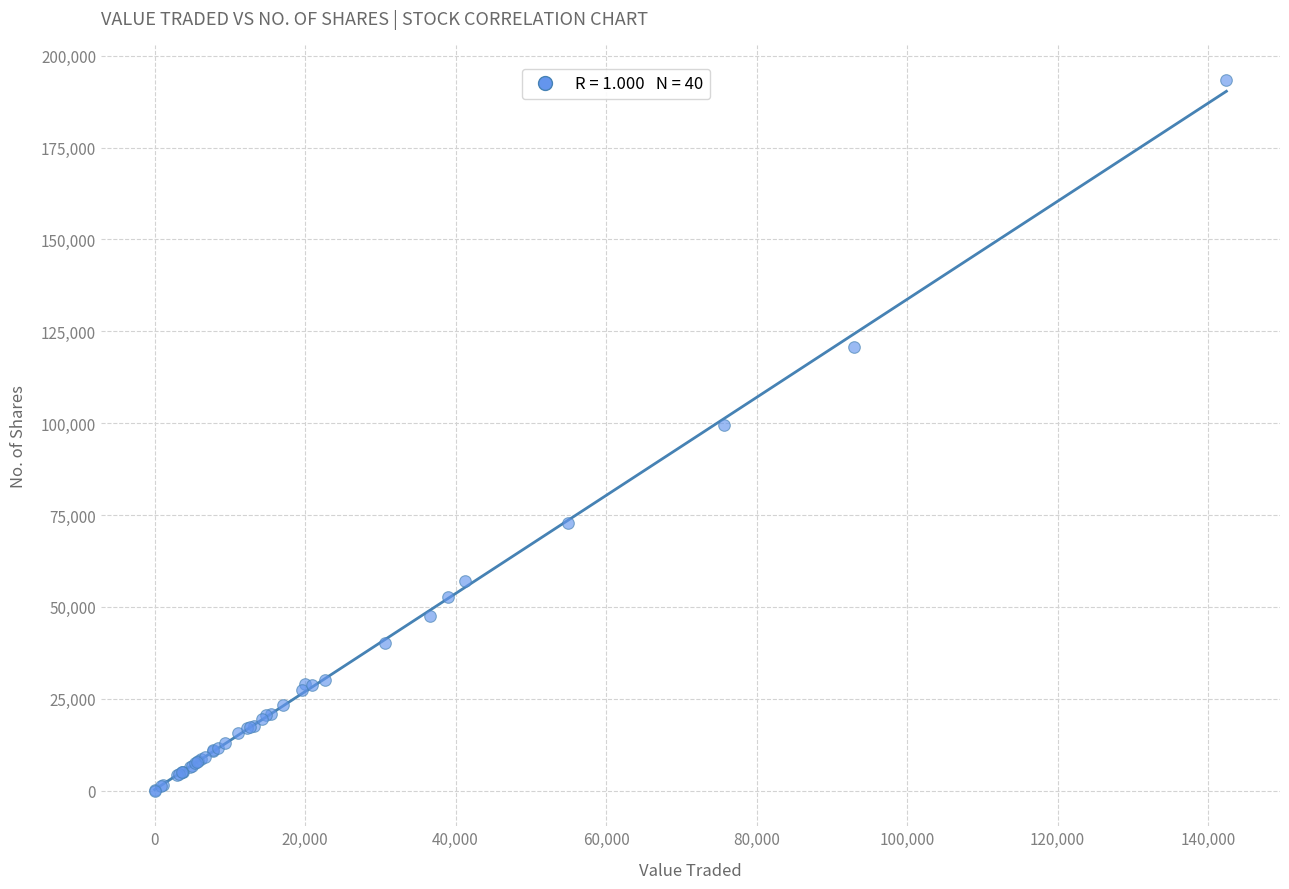

What Y value in the scatter plot is closest to 96642?

99632